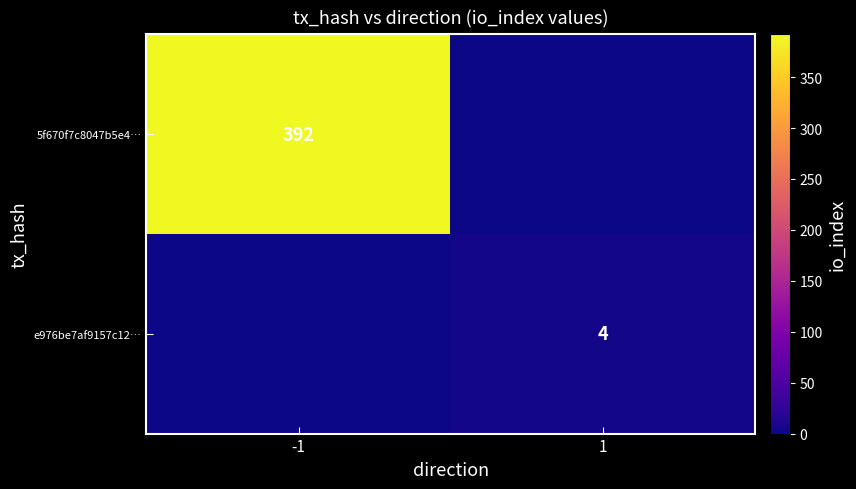

Count the number of categories in the chart.

2